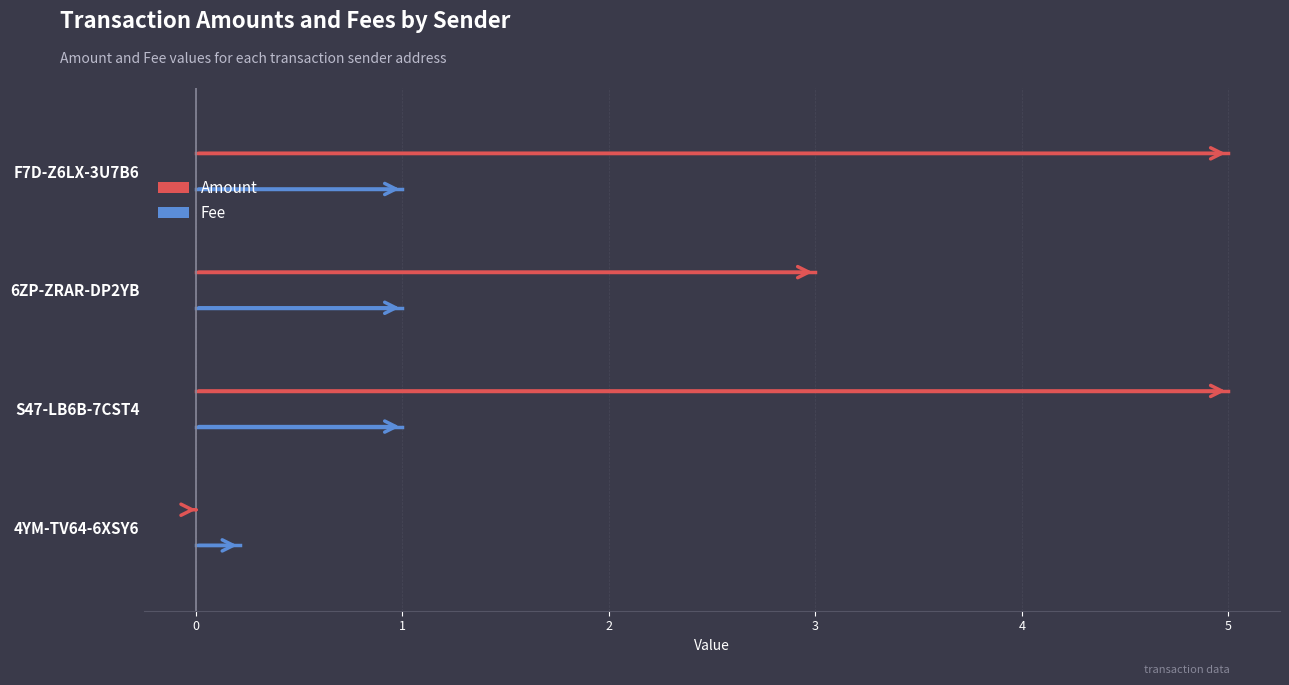

What are all the series names shown in the legend?

Amount, Fee